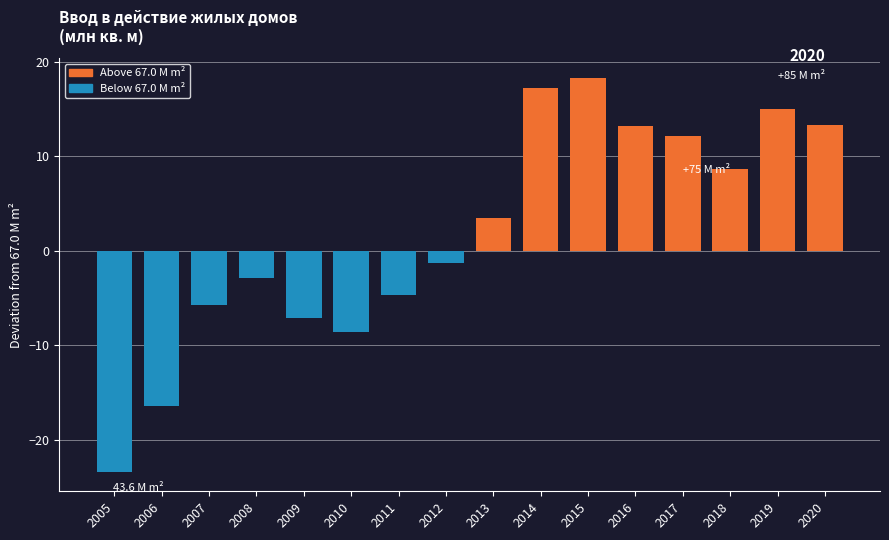

What is the difference between the maximum and minimum values?

41.7